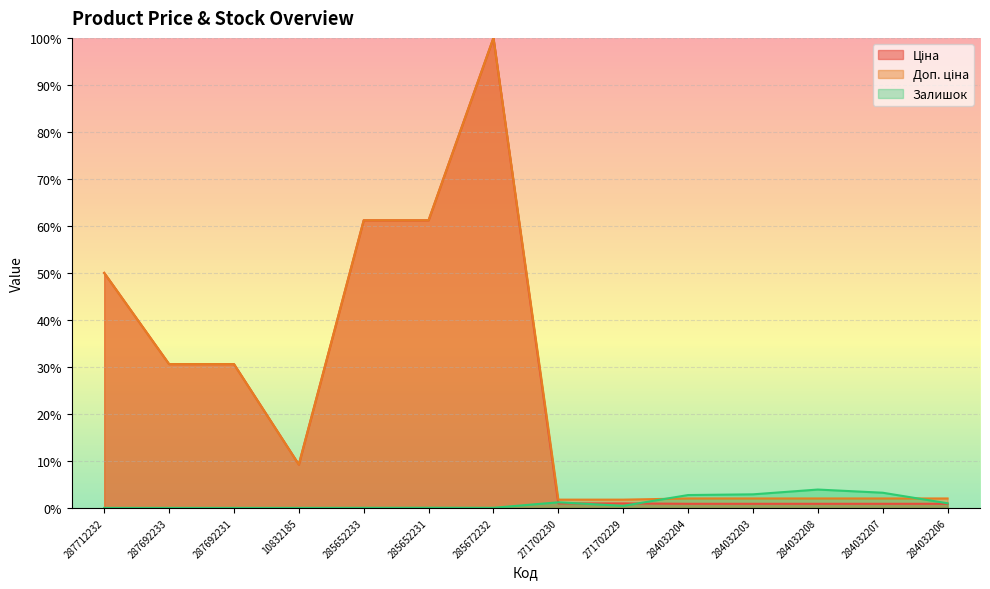

What is the sum of all Доп. ціна values?

356.4